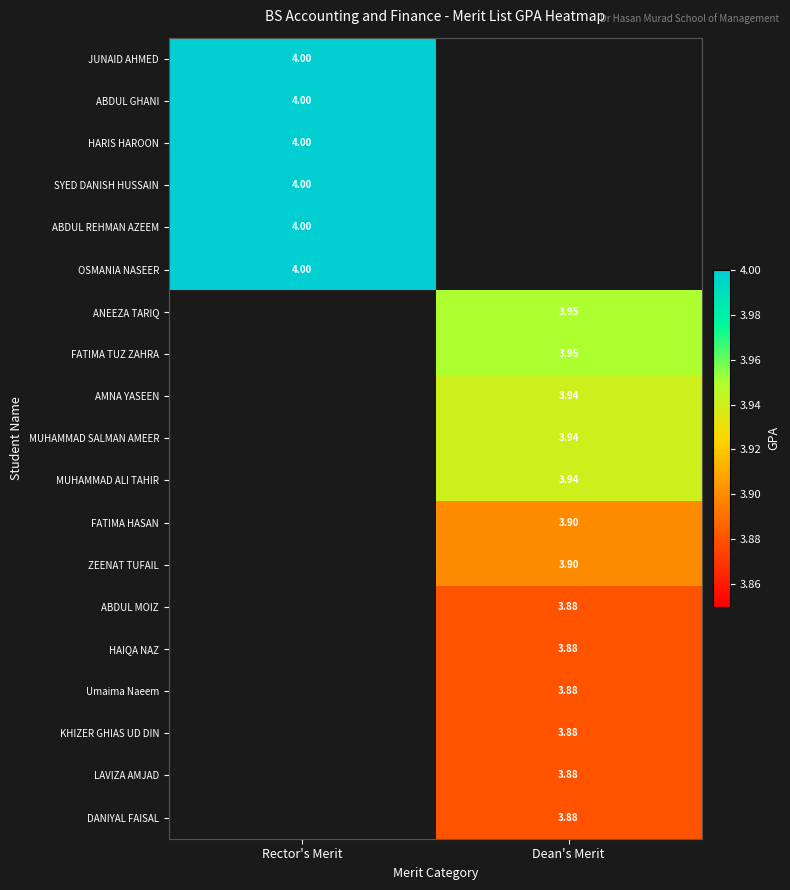

What is the maximum value shown in the chart?

4.0